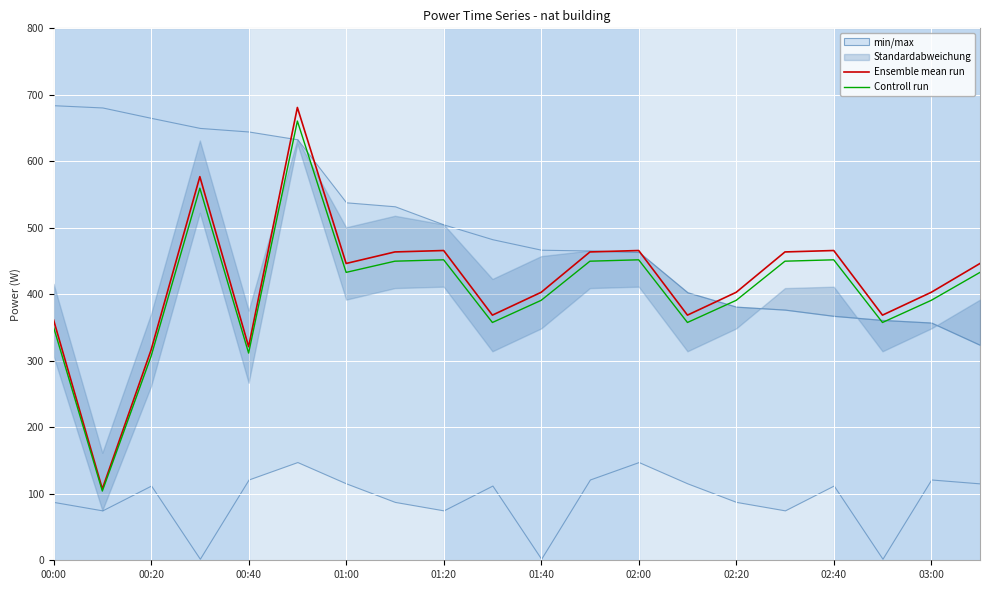

At how many categories does at least one series exceed 411?

10